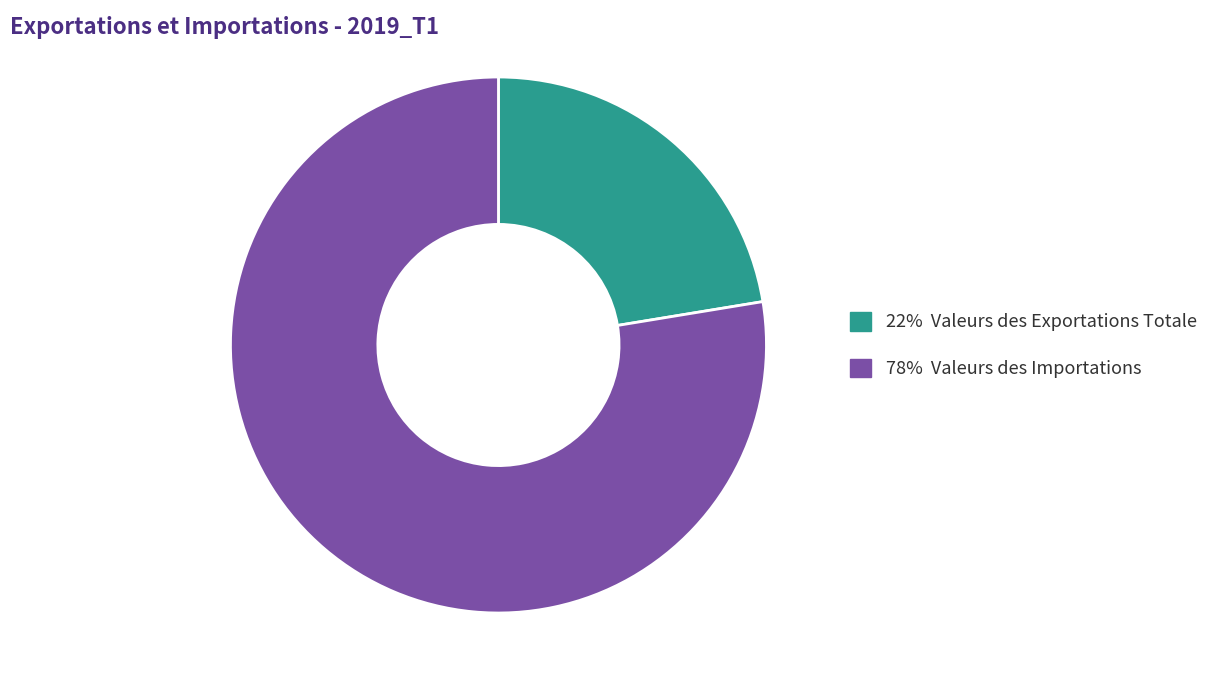

Which slice is the largest?

78% Valeurs des Importations